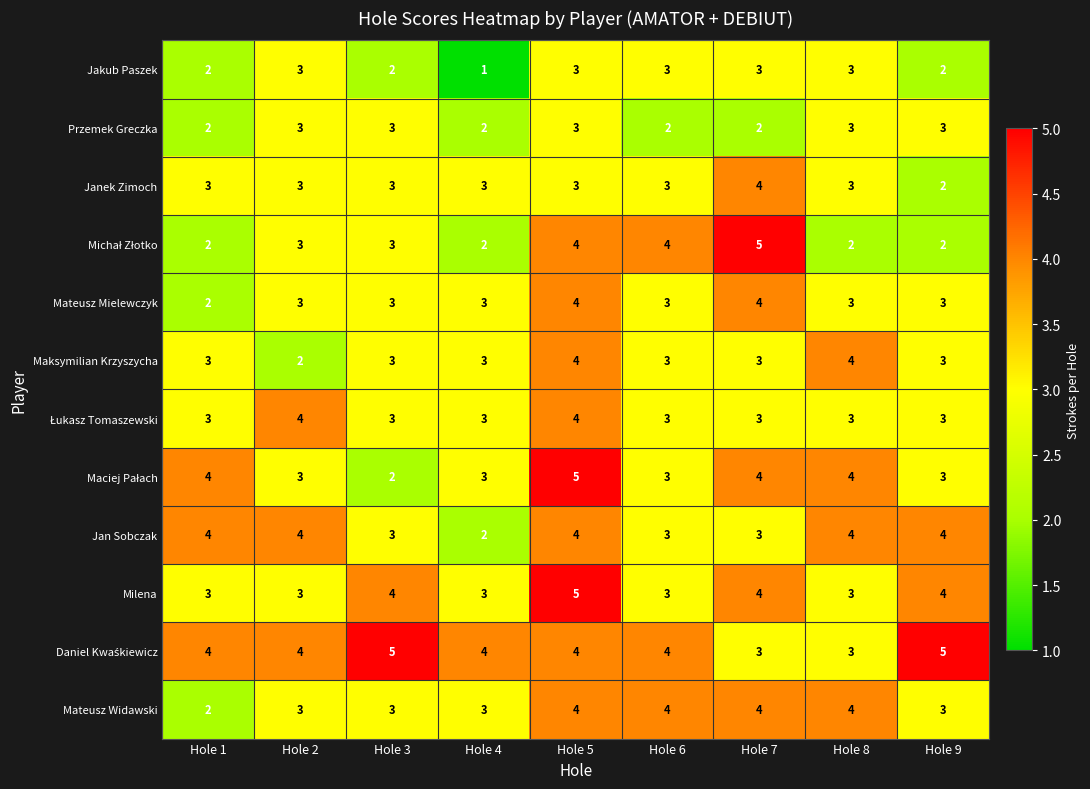

What is the difference between the highest and lowest values at Hole 3?

3